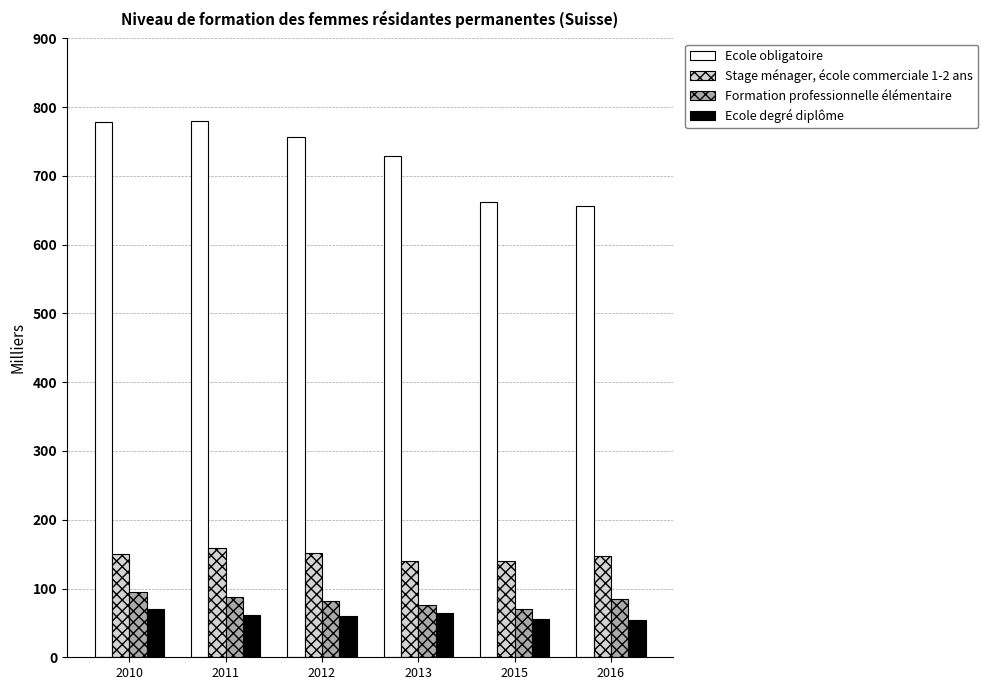

Are the bars grouped side by side (vs. stacked)?

Yes